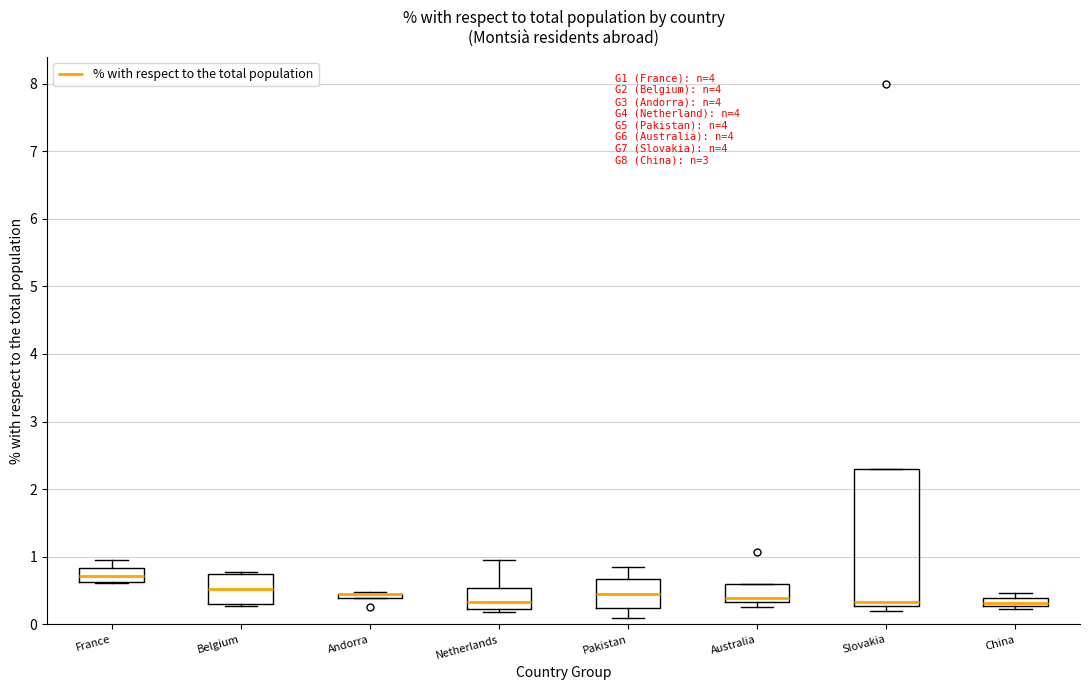

Comparing the boxes themselves (not the whiskers), which one is the tallest?

Slovakia